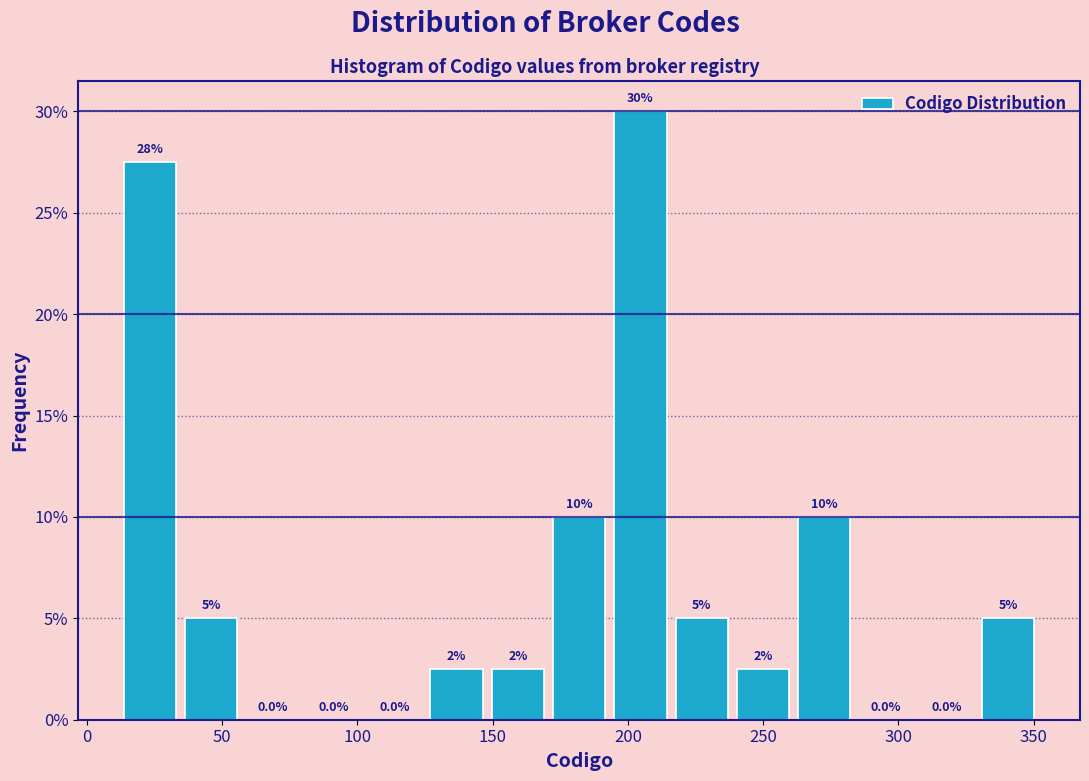

Over which range of the x-axis is the bar tallest?

195 to 215